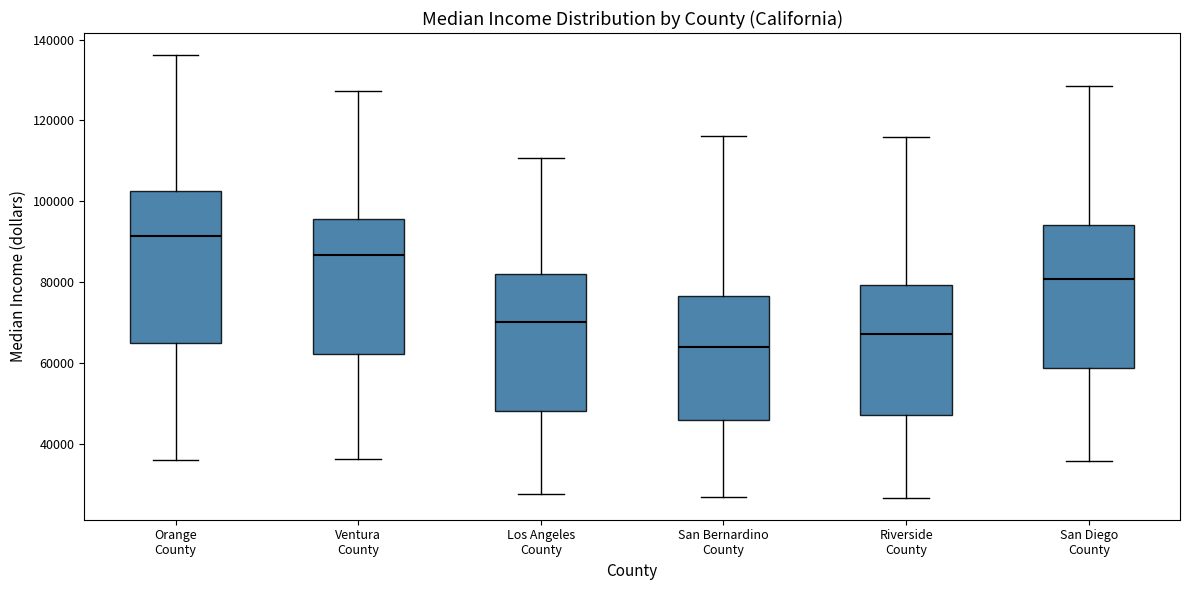

Where does the upper whisker of the box for San Bernardino County end on the y-axis? The values are not printed on the chart, so give them approximately, as read against the axis.

116000